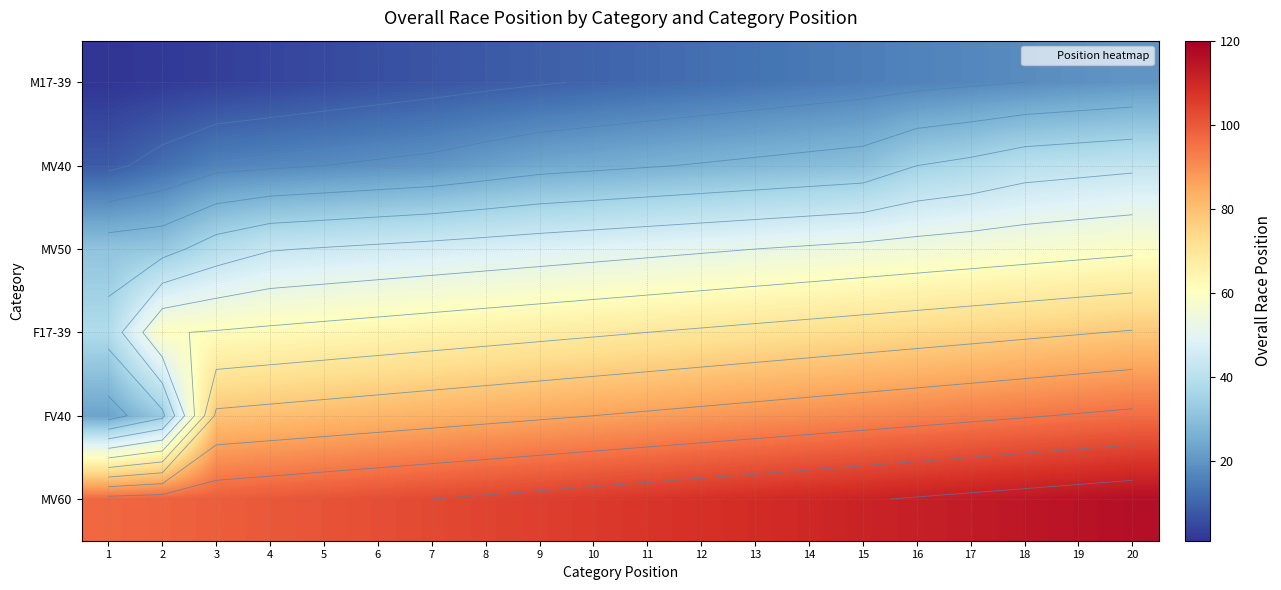

The MV40 series shows 45 at 11. True or false?

False